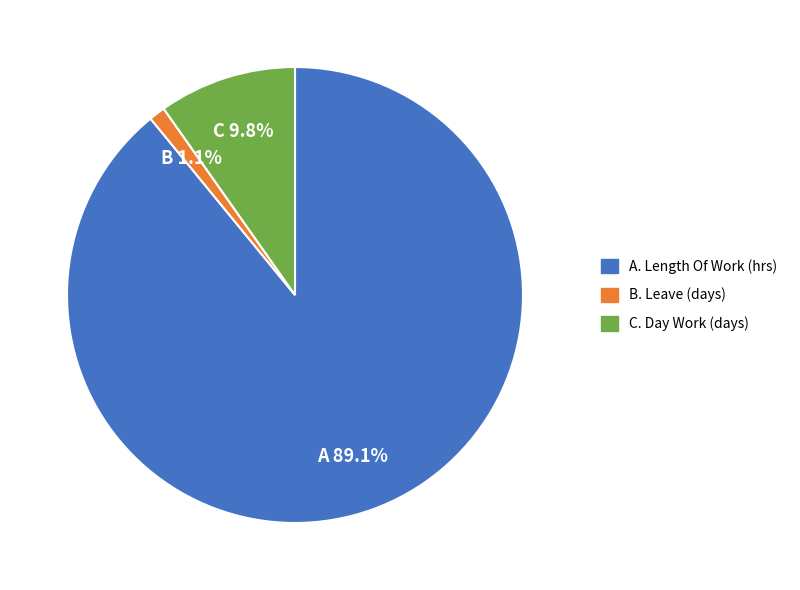

How many slices are in this pie chart?

3